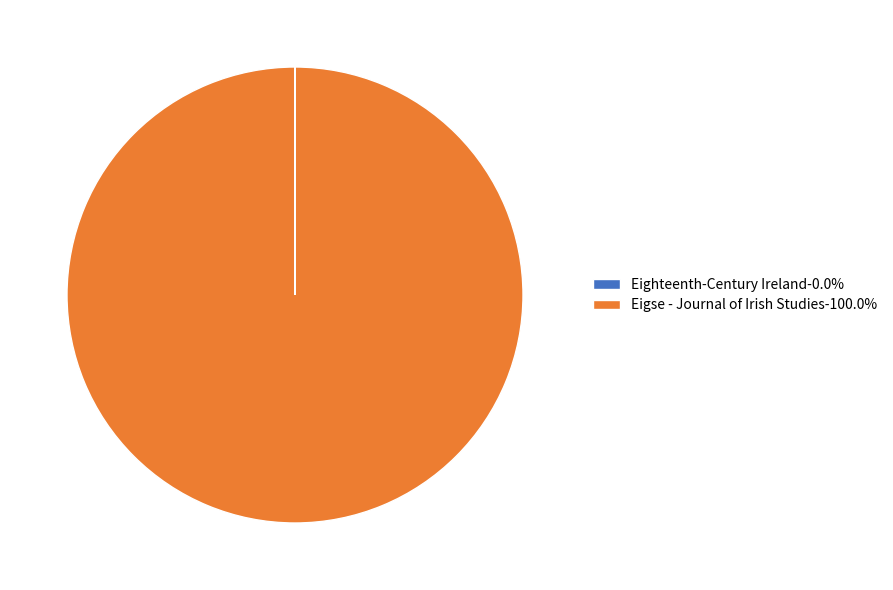

Is there any slice that represents more than half of the pie?

Yes